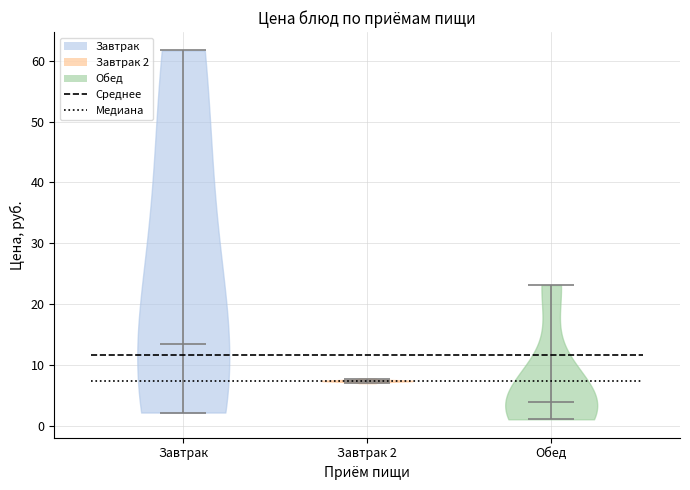

Which violin has the highest median line?

Завтрак